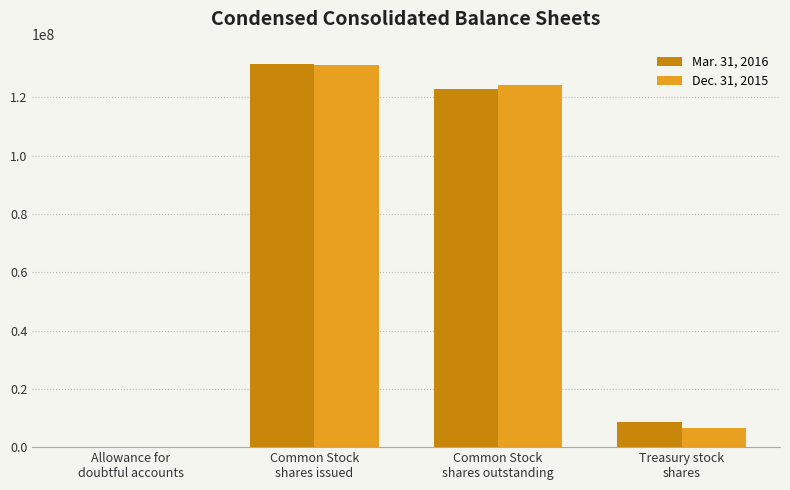

What is the maximum value shown in the chart?

131578163